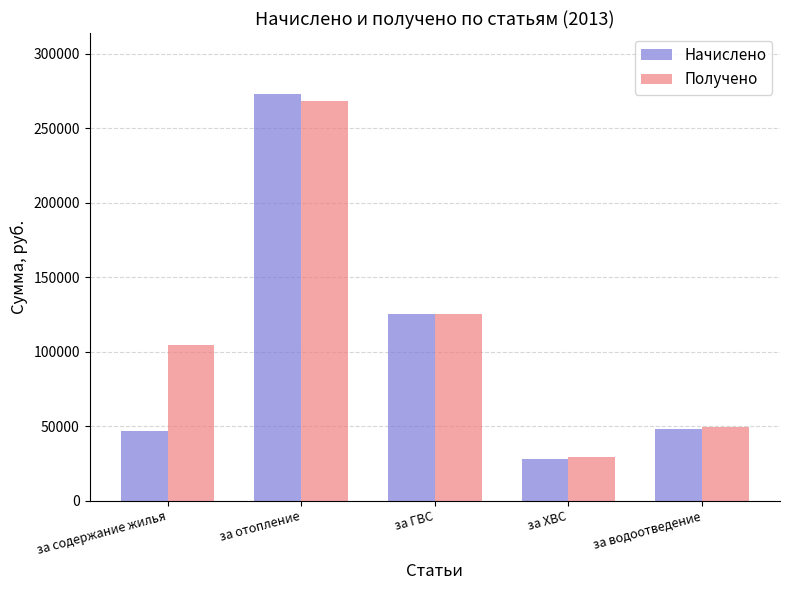

At which category is the sum across all series the highest?

за отопление